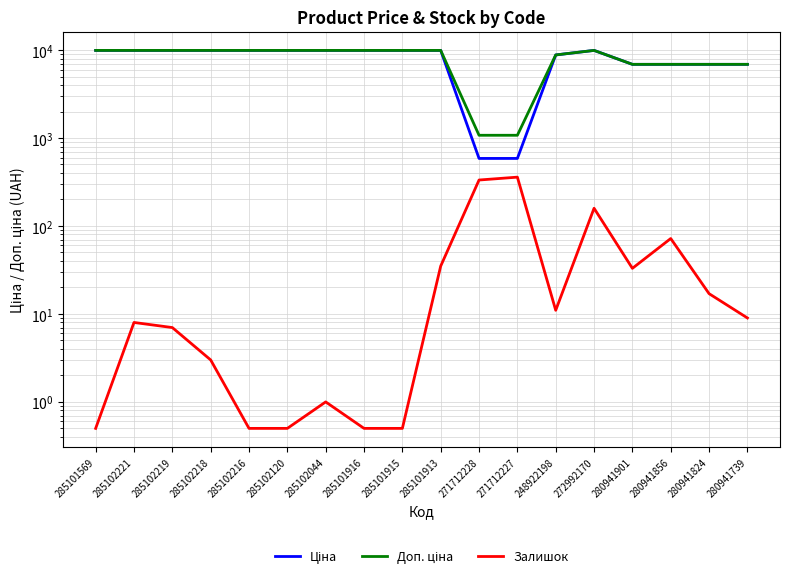

What is the total value across all series at 285102221?

19825.0